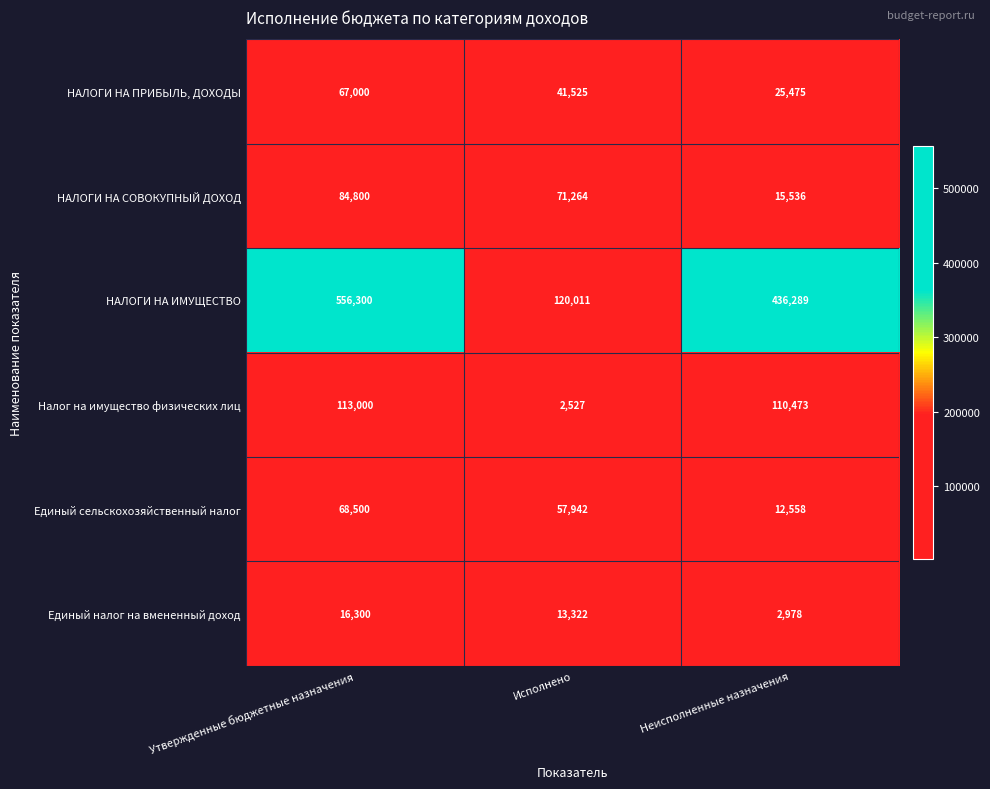

What is the difference between the НАЛОГИ НА ИМУЩЕСТВО values at Утвержденные бюджетные назначения and Исполнено?

436289